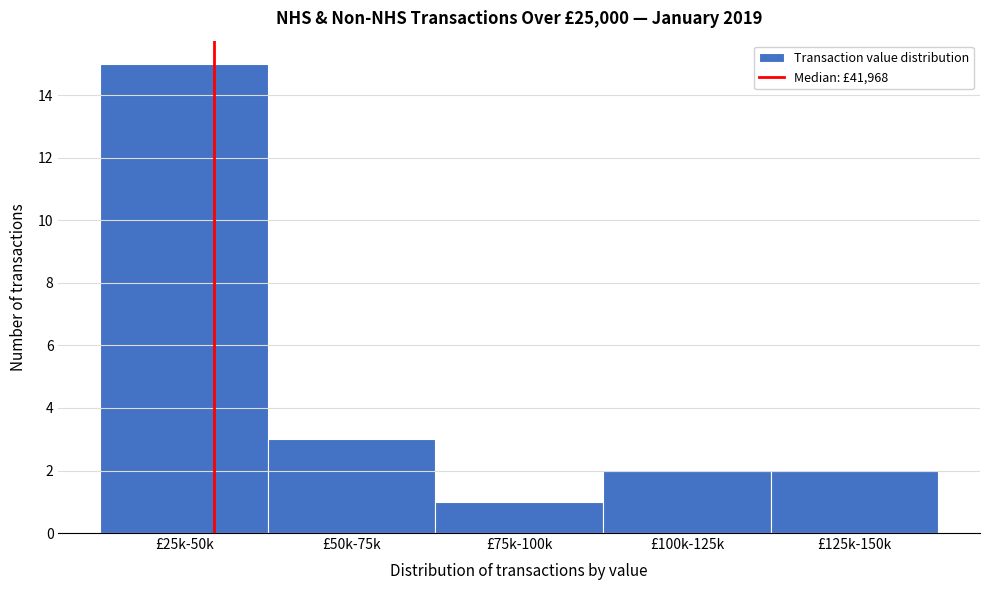

Reading right to left, list all the values displayed in this chart.

£125k-150k=2	£100k-125k=2	£75k-100k=1	£50k-75k=3	£25k-50k=15